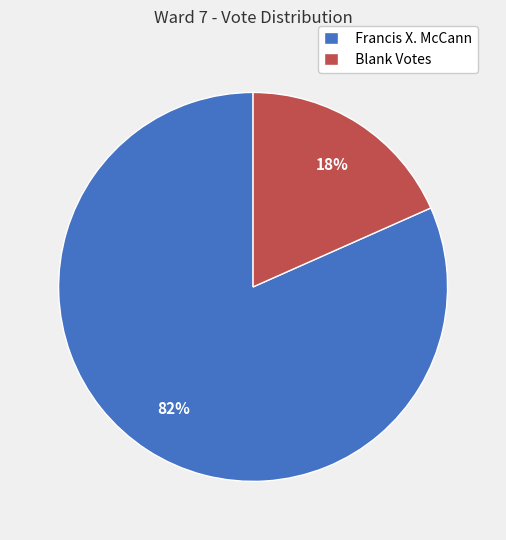

How many segments does this pie chart have?

2